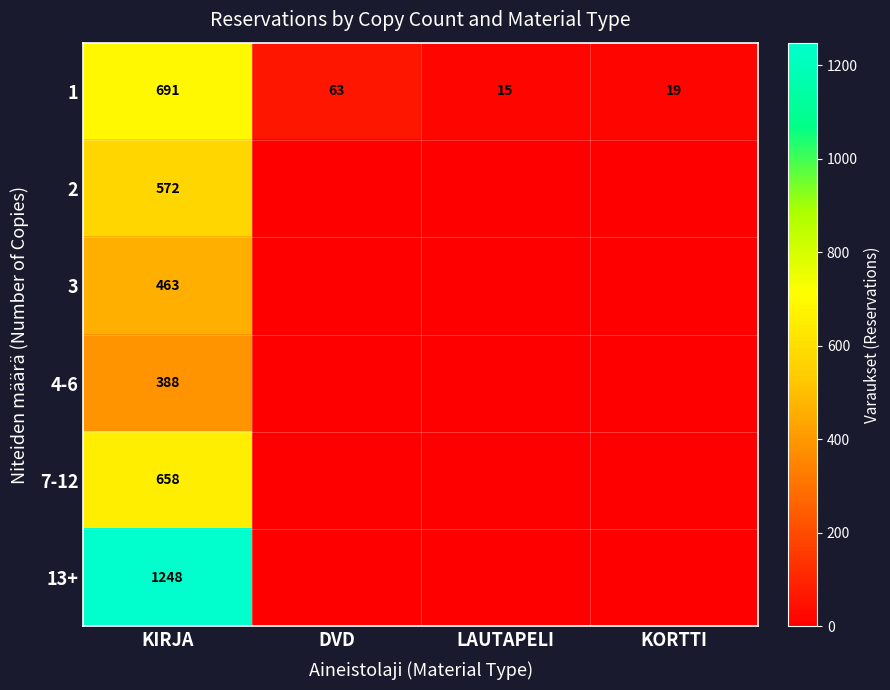

The value of 1 at KORTTI is 19. True or false?

True